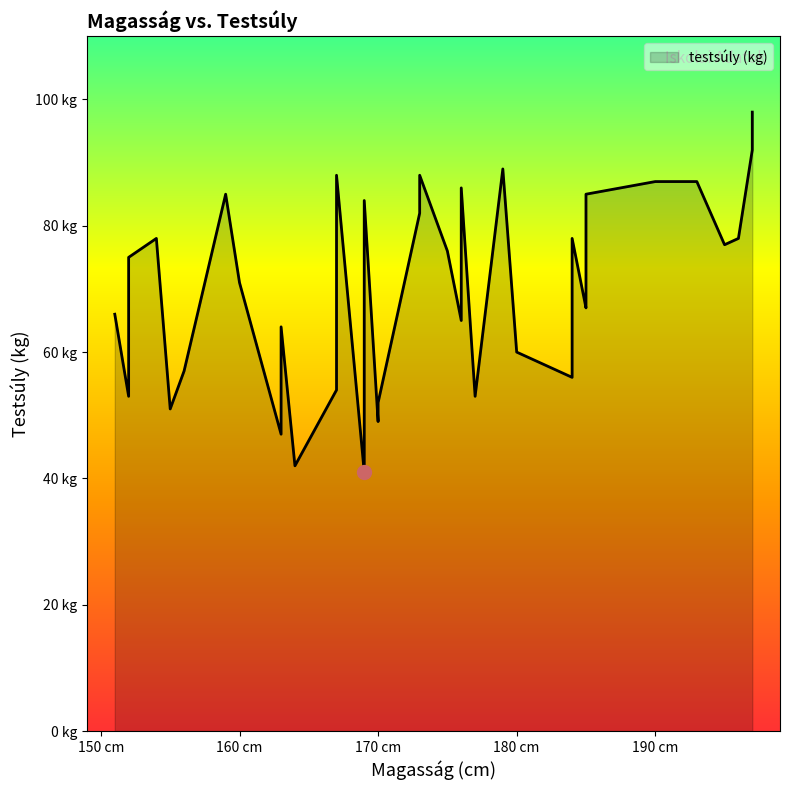

Rank the categories by value from lowest to highest.

169, 164, 163, 170, 155, 170, 152, 177, 167, 184, 156, 180, 169, 163, 176, 176, 152, 151, 185, 185, 160, 185, 152, 175, 195, 184, 154, 196, 173, 169, 159, 185, 176, 193, 190, 167, 173, 179, 197, 197